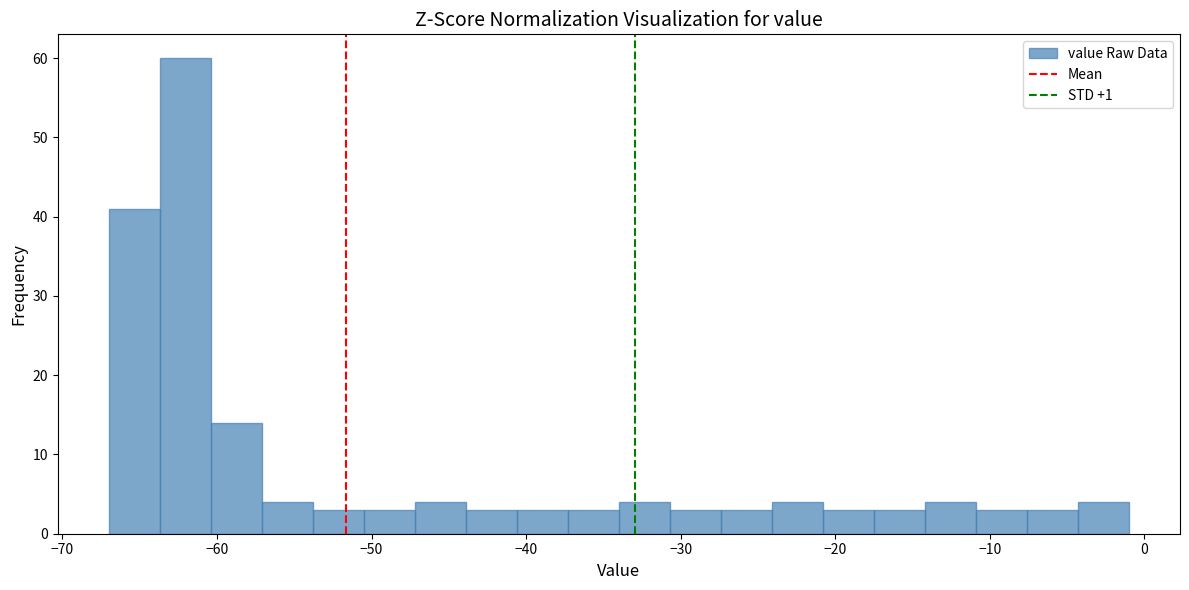

Read against the x-axis, roughly where is the centre of the tallest bar?

-62